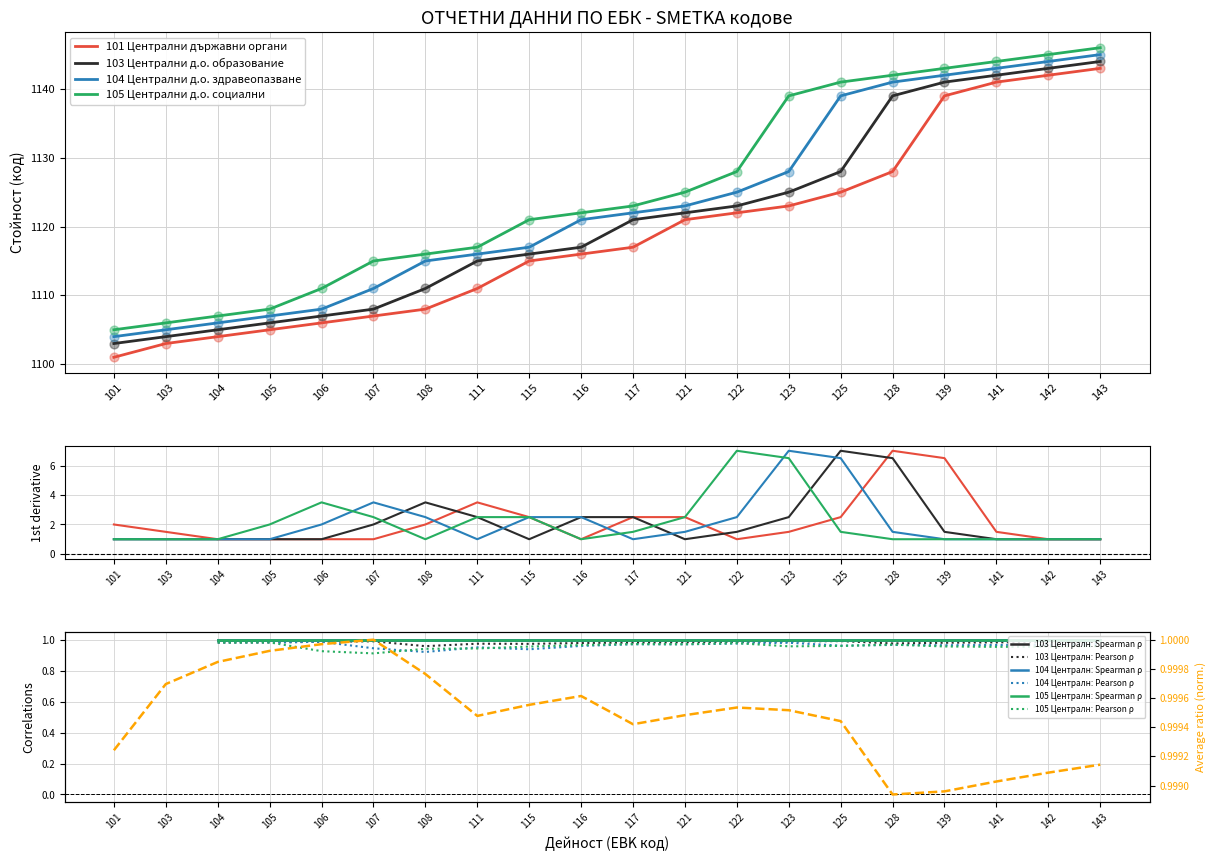

Which series reaches the maximum Y coordinate?

105 Централни д.о. социални